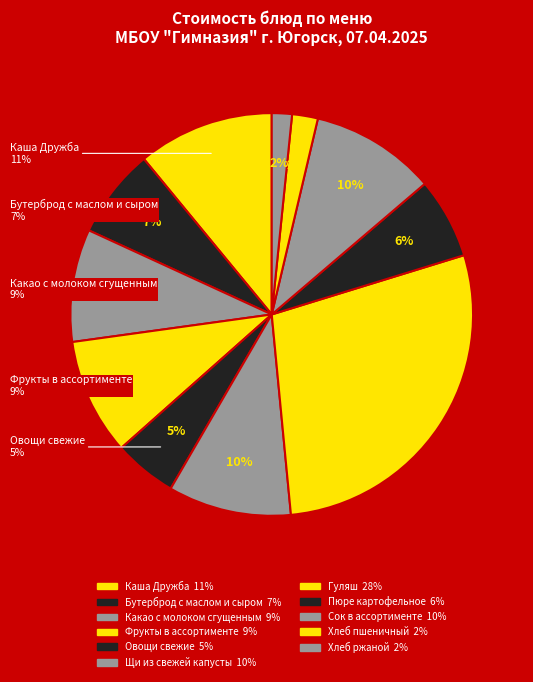

What is the smallest slice in the pie chart?

Хлеб ржаной